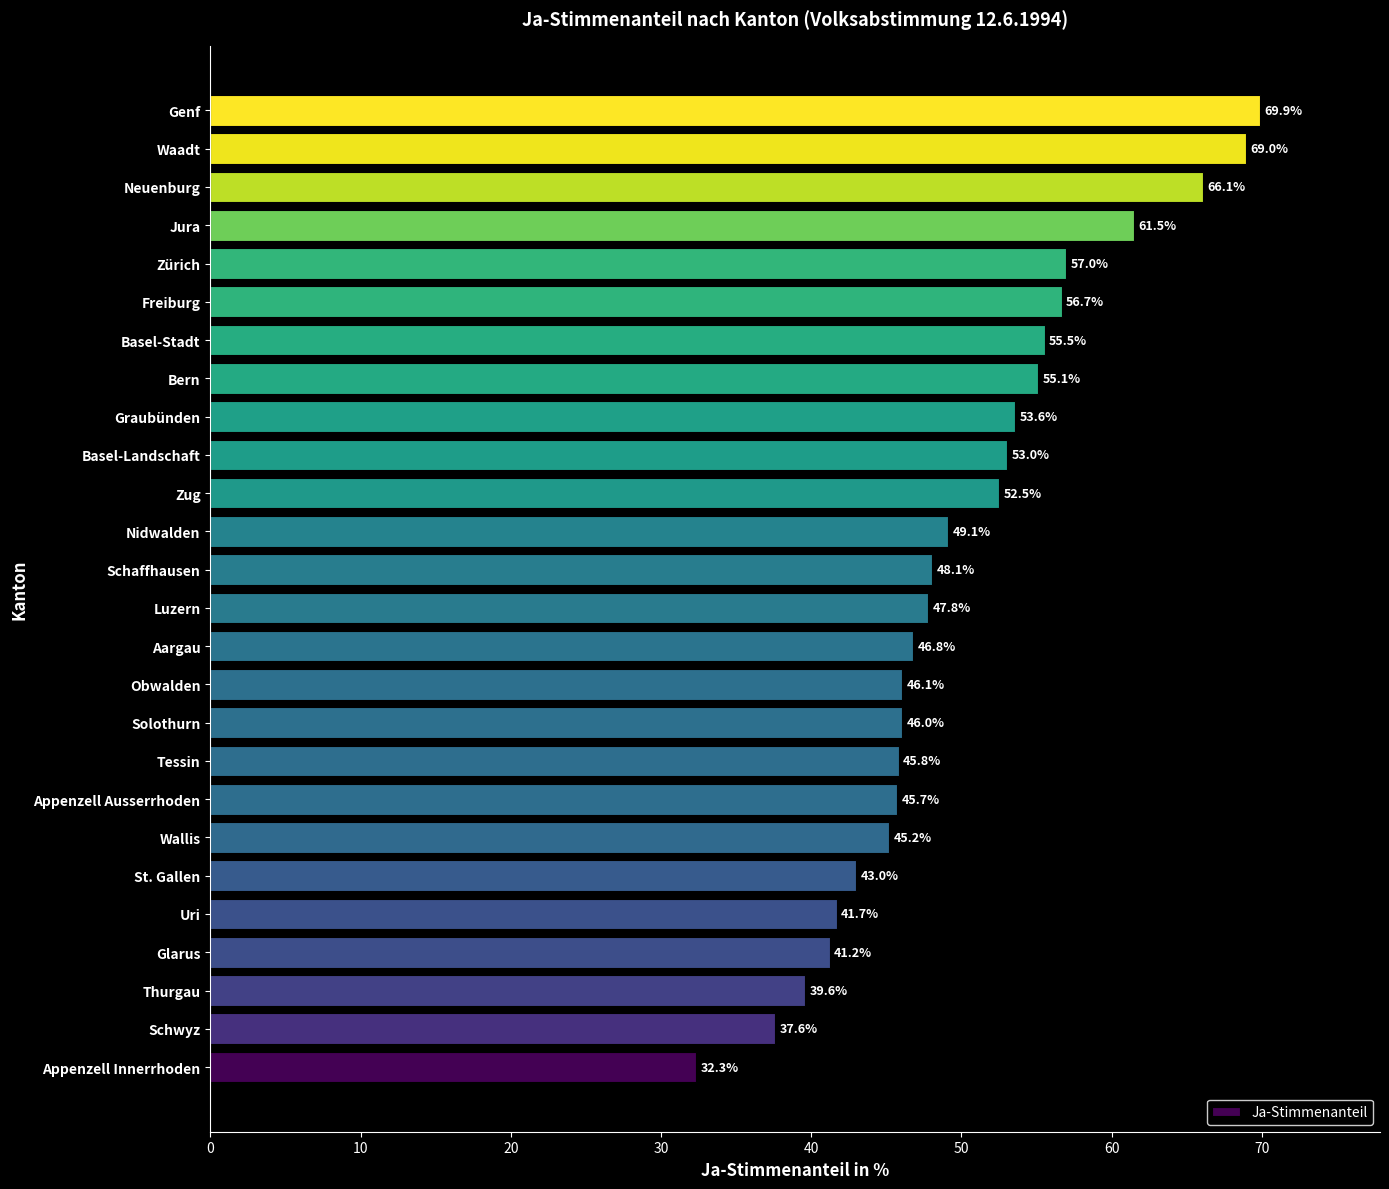

What is the ratio of the value at Glarus to the value at Solothurn?

0.9